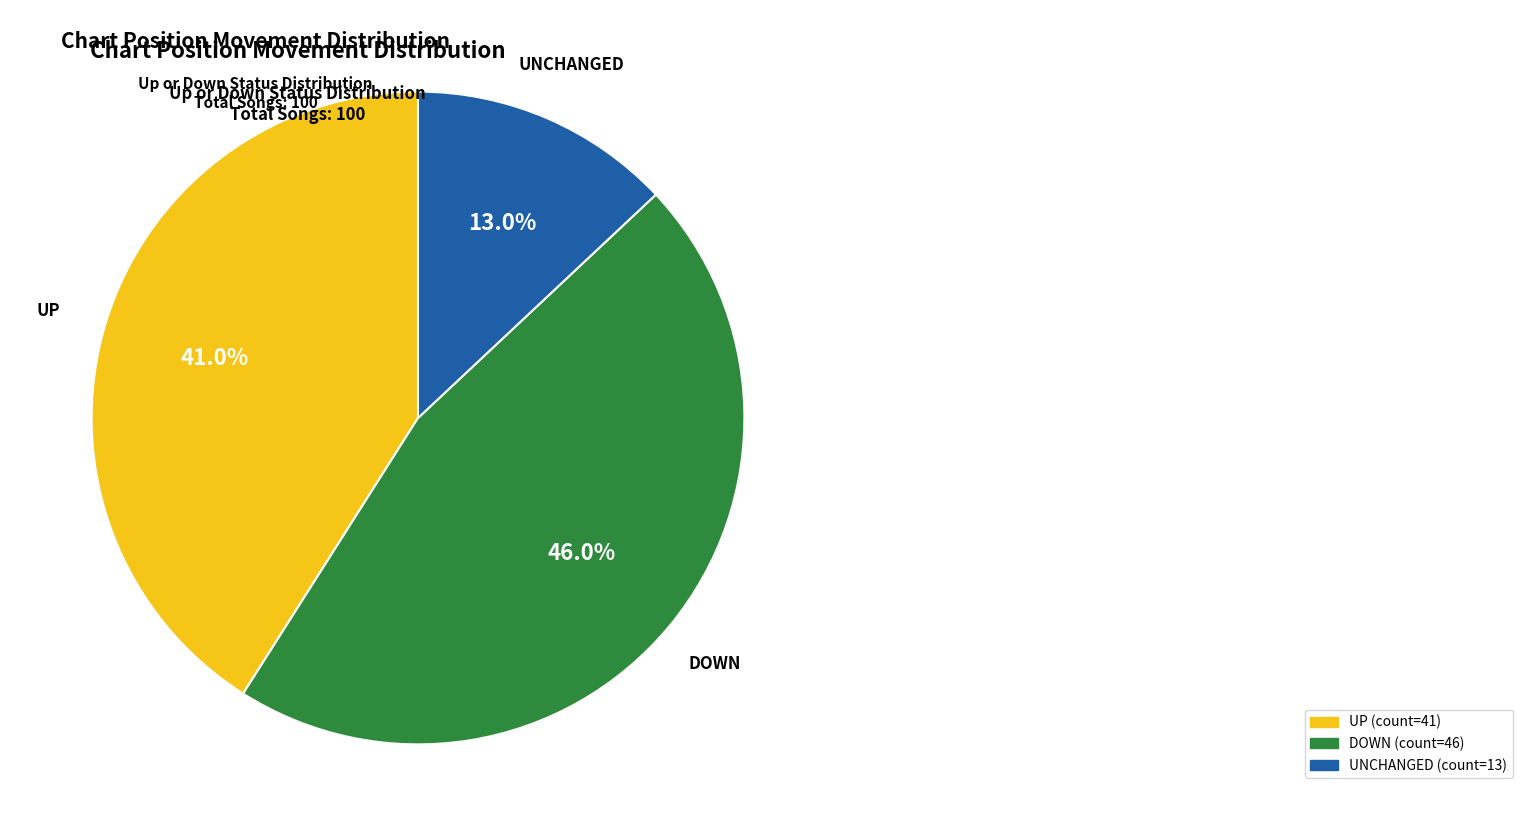

What is the smallest slice in the pie chart?

UNCHANGED